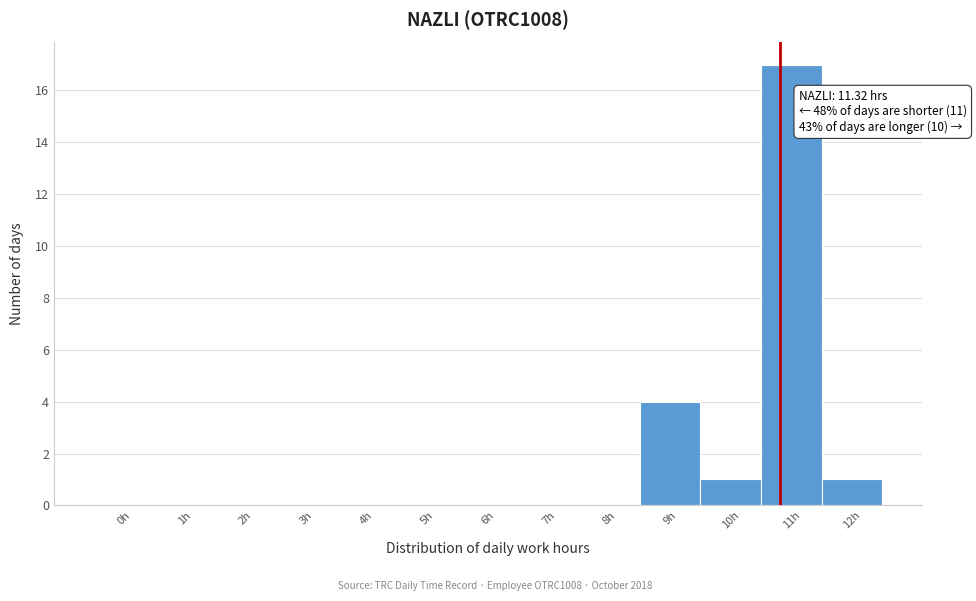

Reading left to right, what are all the values shown in this chart?

0h=0	1h=0	2h=0	3h=0	4h=0	5h=0	6h=0	7h=0	8h=0	9h=4	10h=1	11h=17	12h=1